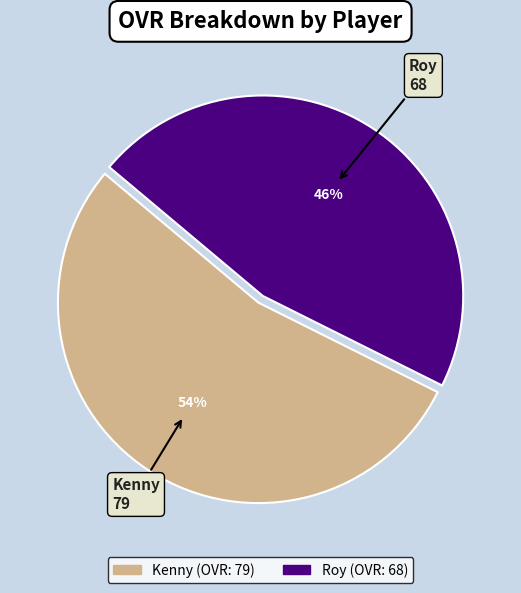

To the nearest percent, what is the combined percentage of Kenny and Roy?

100%